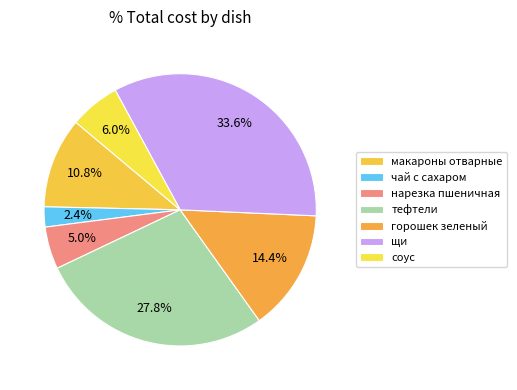

What percentage is the тефтели slice, to the nearest percent?

28%